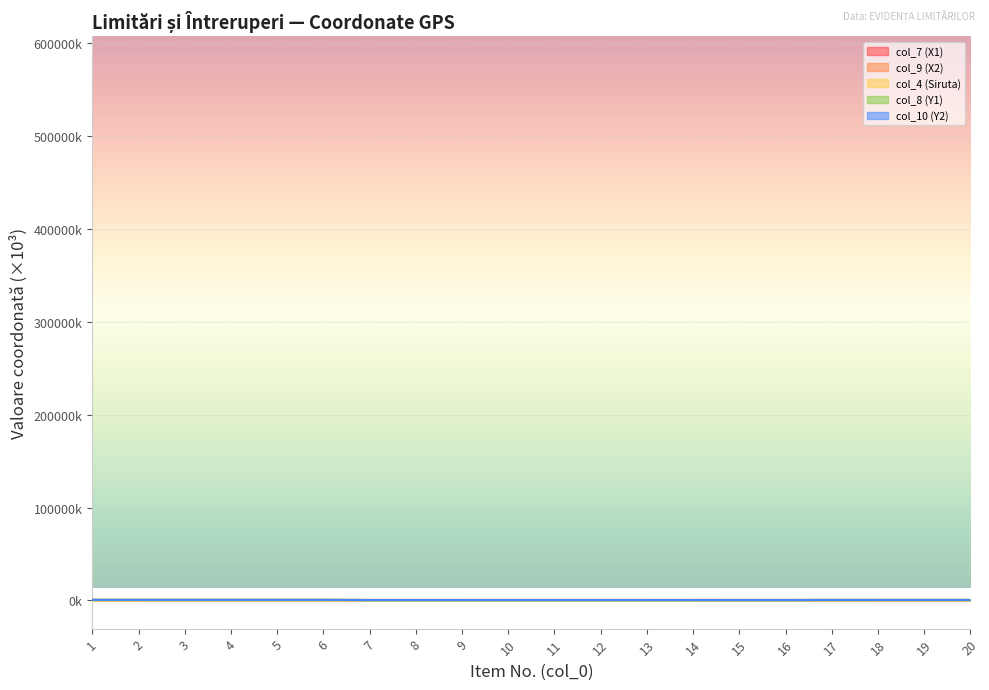

Is it true that col_9 (X2) equals 595.2 at 2?

True